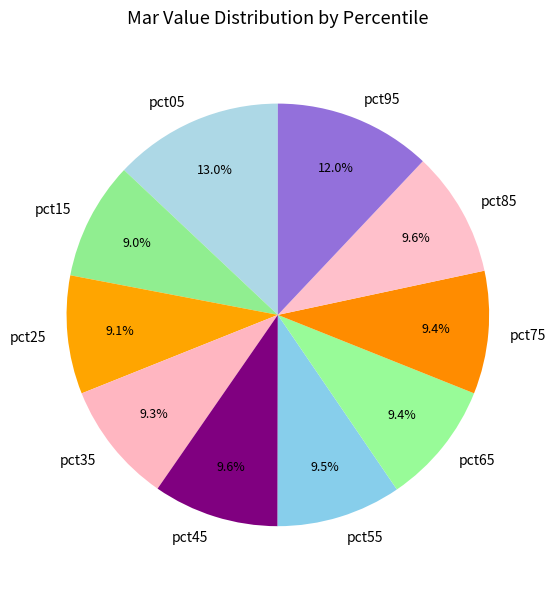

What is the largest slice in the pie chart?

pct05